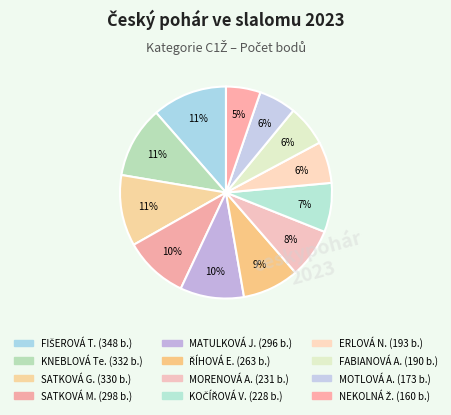

Which slice is the smallest?

NEKOLNÁ Žofie